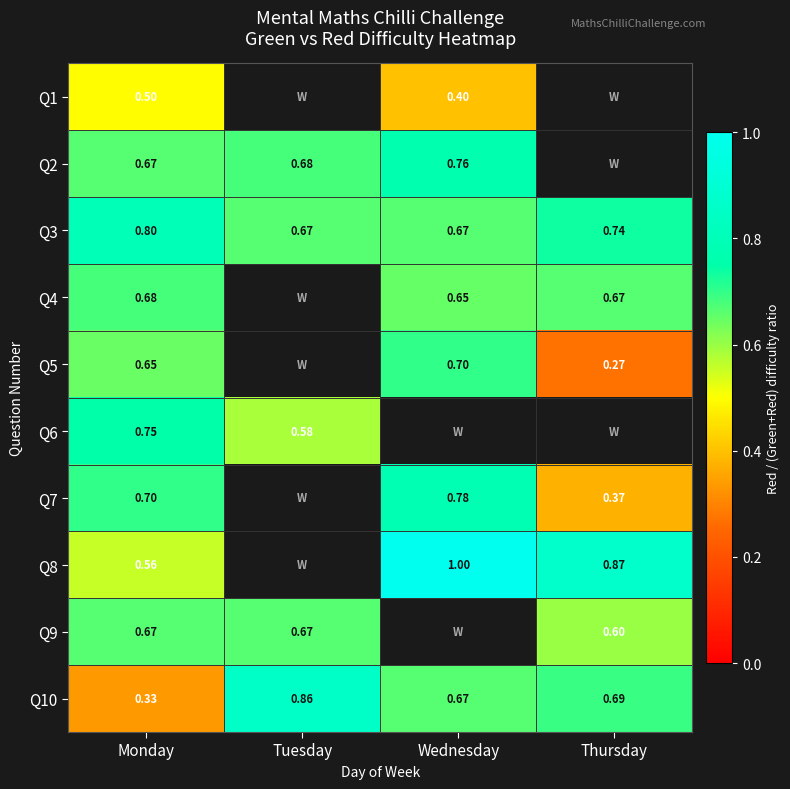

Which category has the highest value in the Q3 series?

Monday